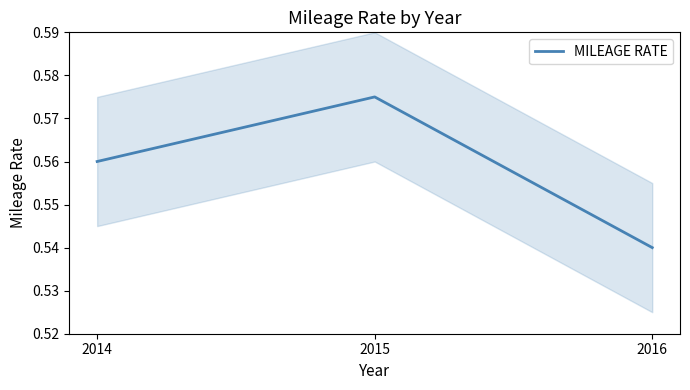

Is this an area chart (filled region under the line)?

No